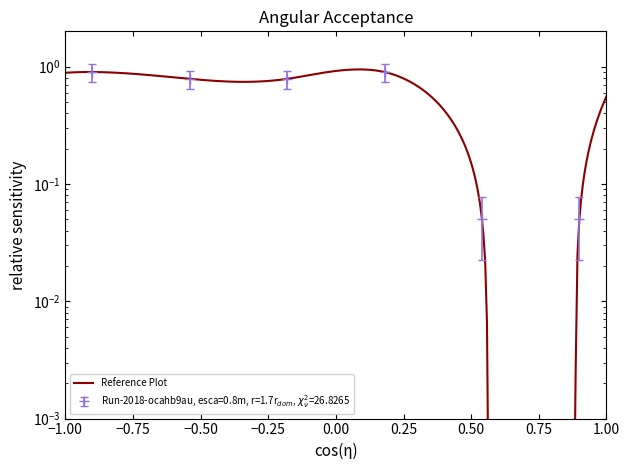

What value does the data have at 3?

0.8